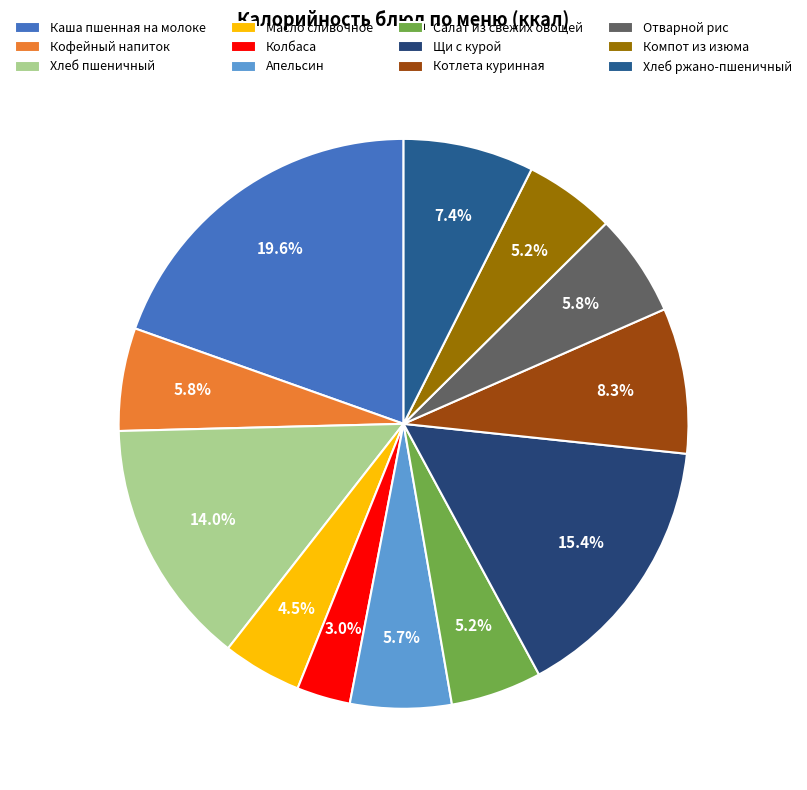

Is there any slice that represents more than half of the pie?

No